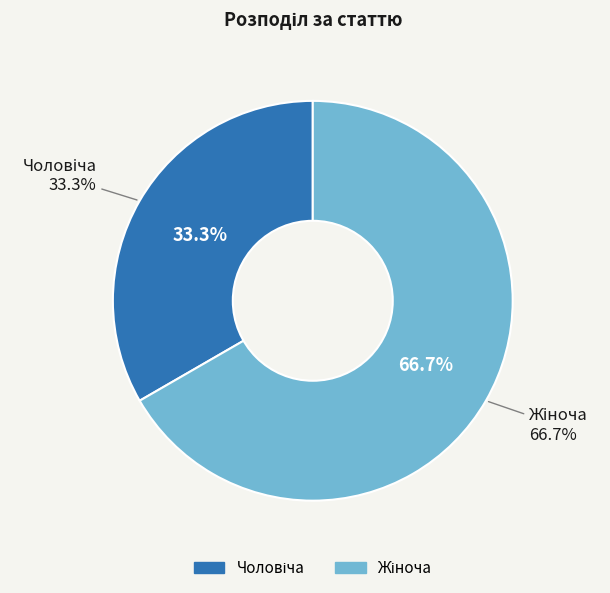

Which has a higher value, Жіноча or Чоловіча?

Жіноча